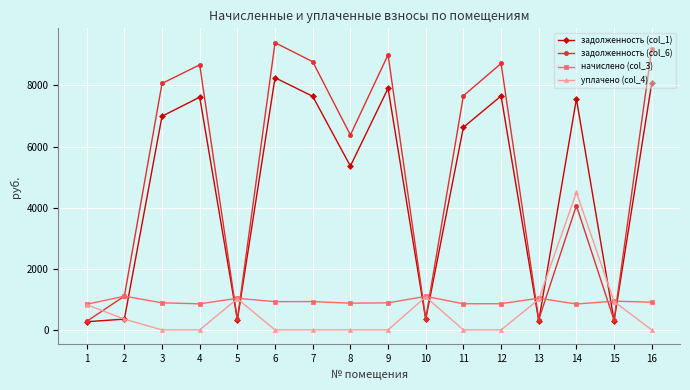

Does the chart have visible grid lines?

Yes